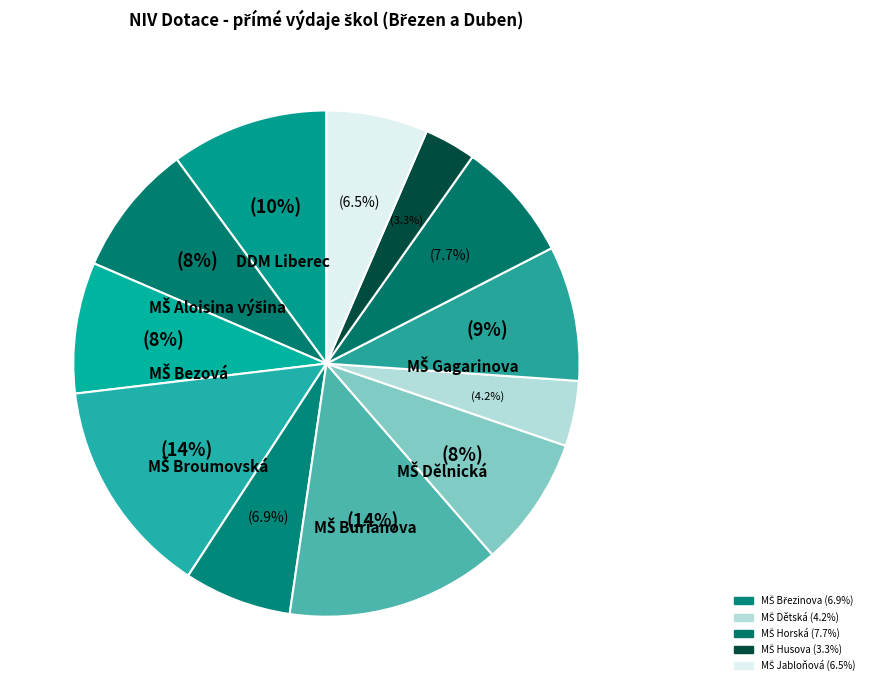

Count the number of slices in the pie.

12